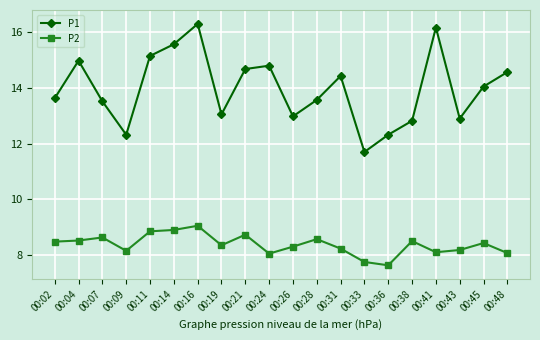

How many lines are shown in the chart?

2